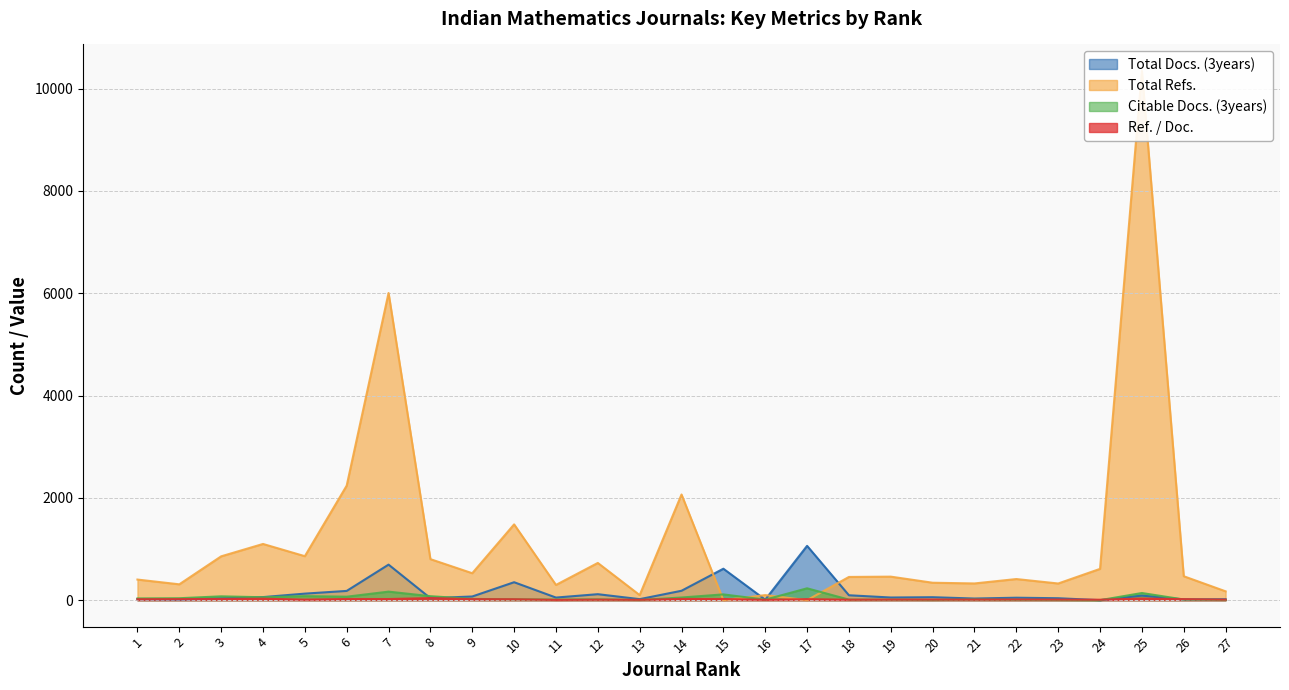

Which has a higher value, 14 or 11?

14